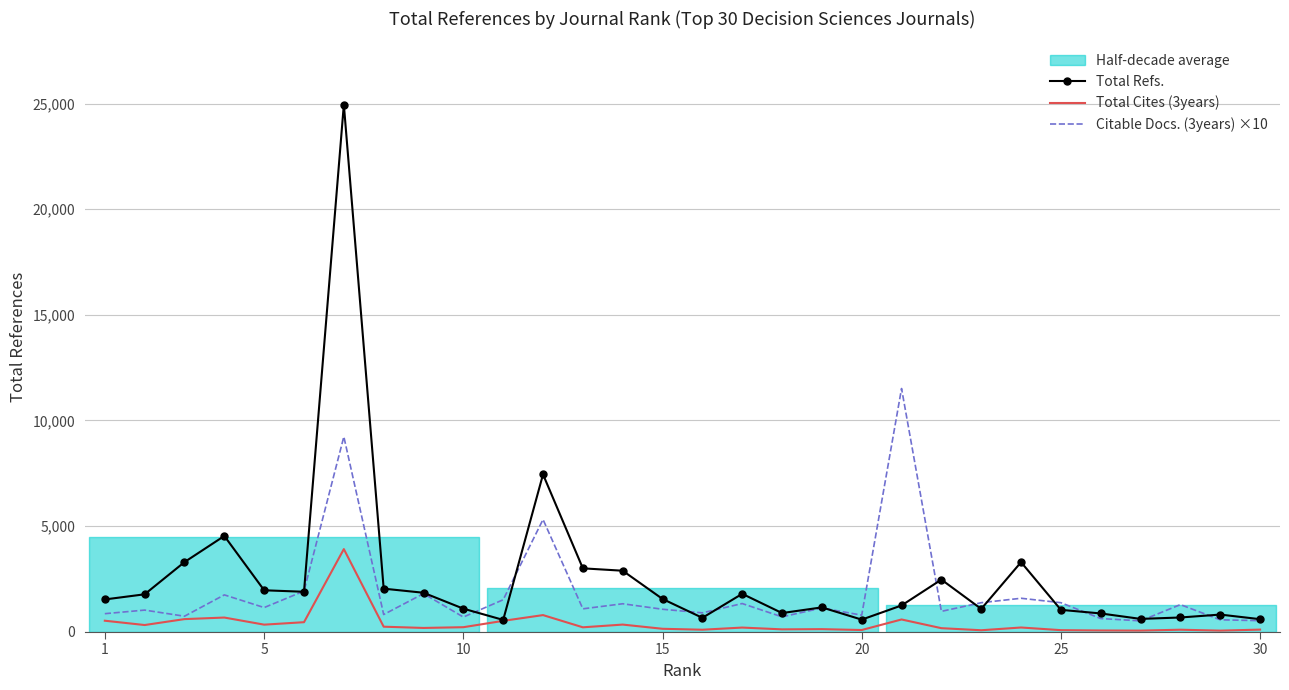

Is the value of Total Cites (3years) at 15 greater than the value of Total Refs. at 1?

No